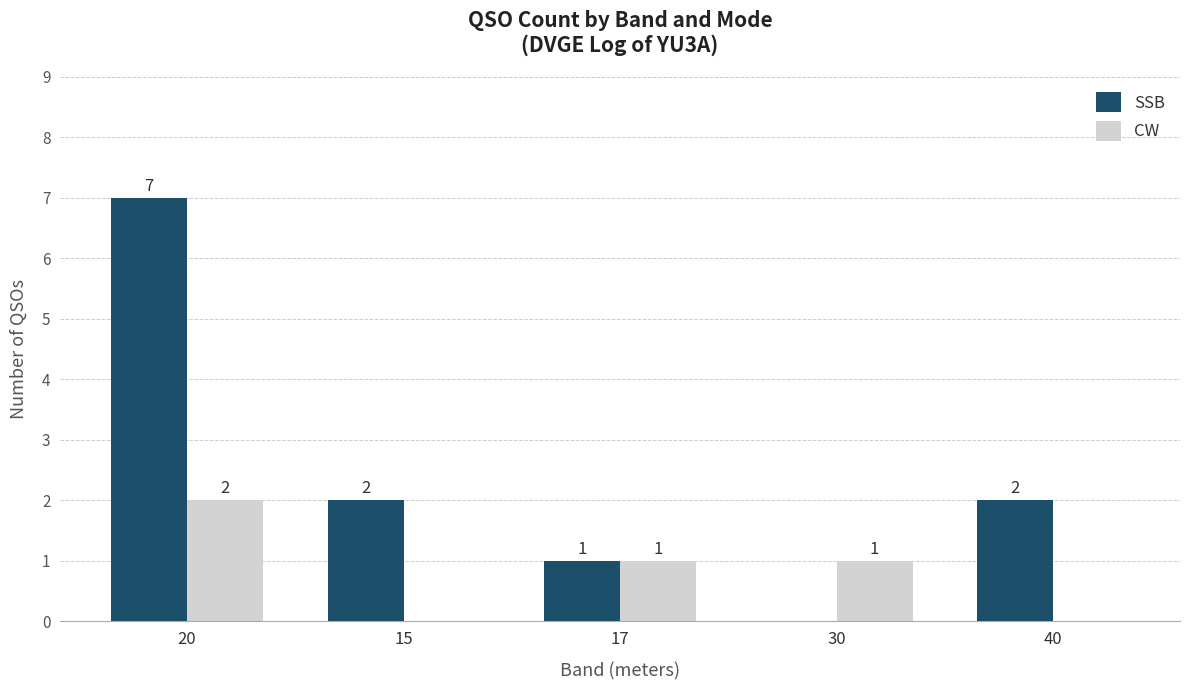

Does the chart contain stacked bars?

No